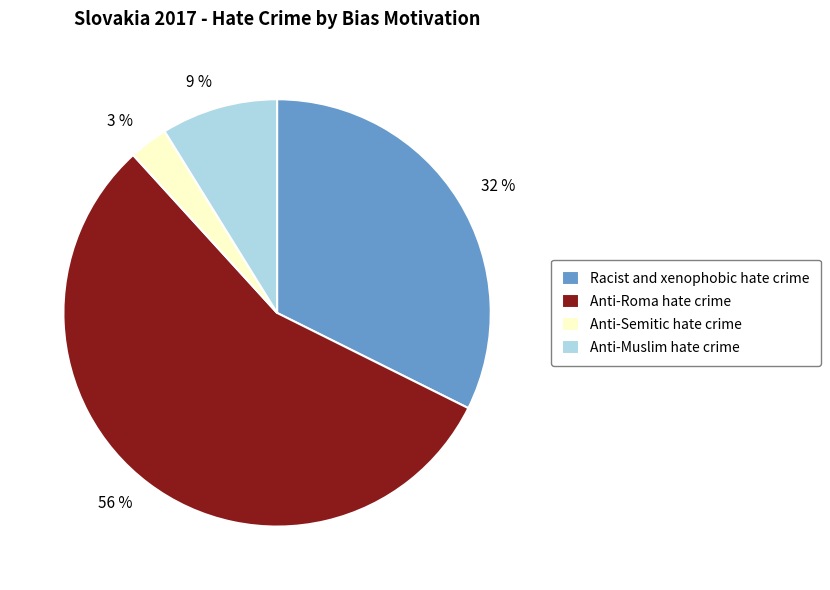

Is Racist and xenophobic hate crime the majority of the pie?

No